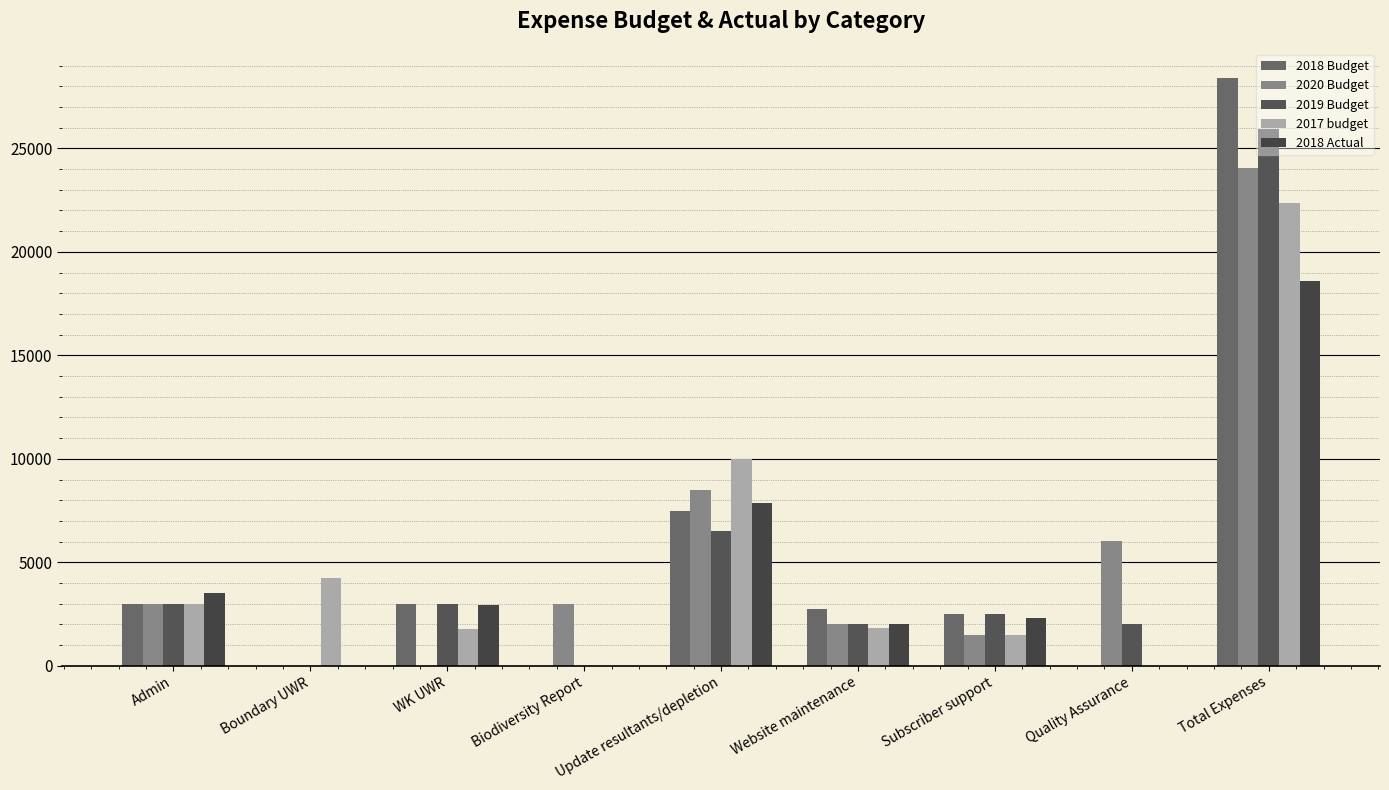

Which category has the highest value across all series?

Total Expenses